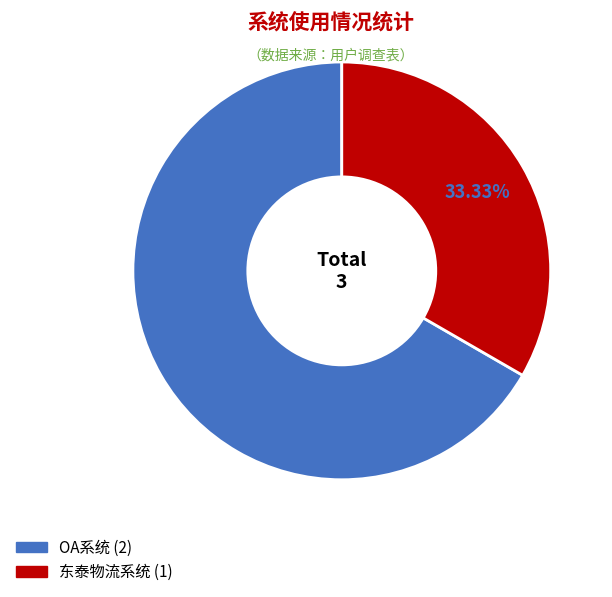

Does any single category account for the majority?

Yes